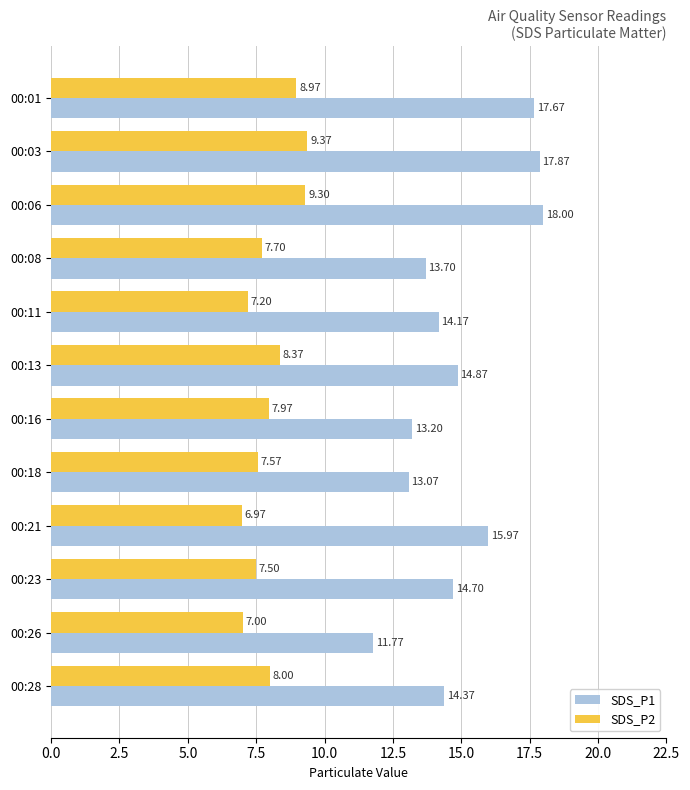

What is the average value of the SDS_P2 series?

8.0